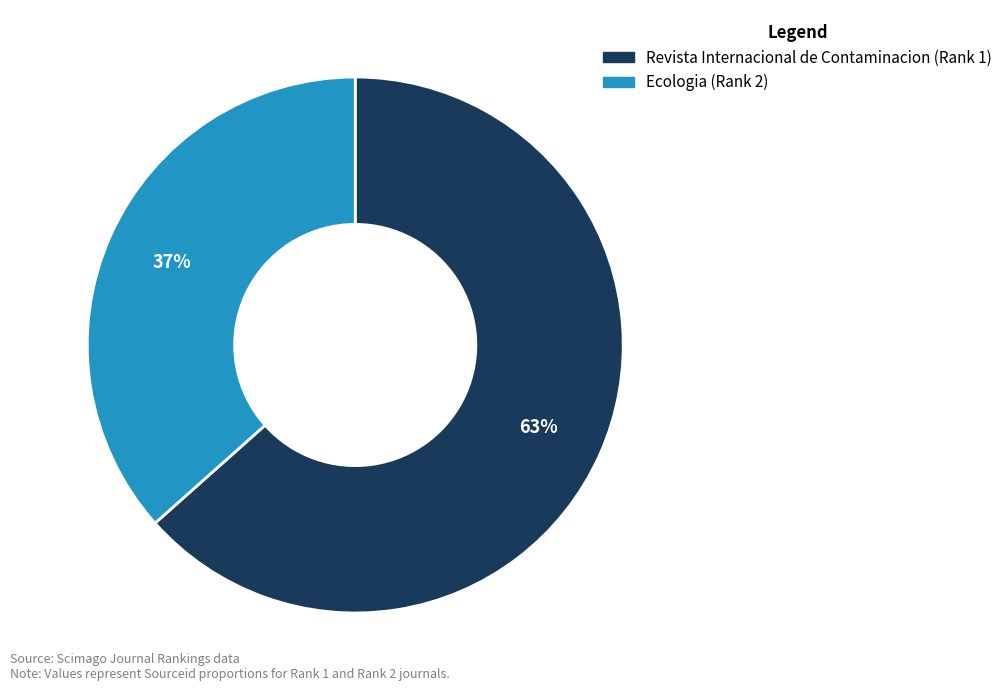

How many segments does this pie chart have?

2